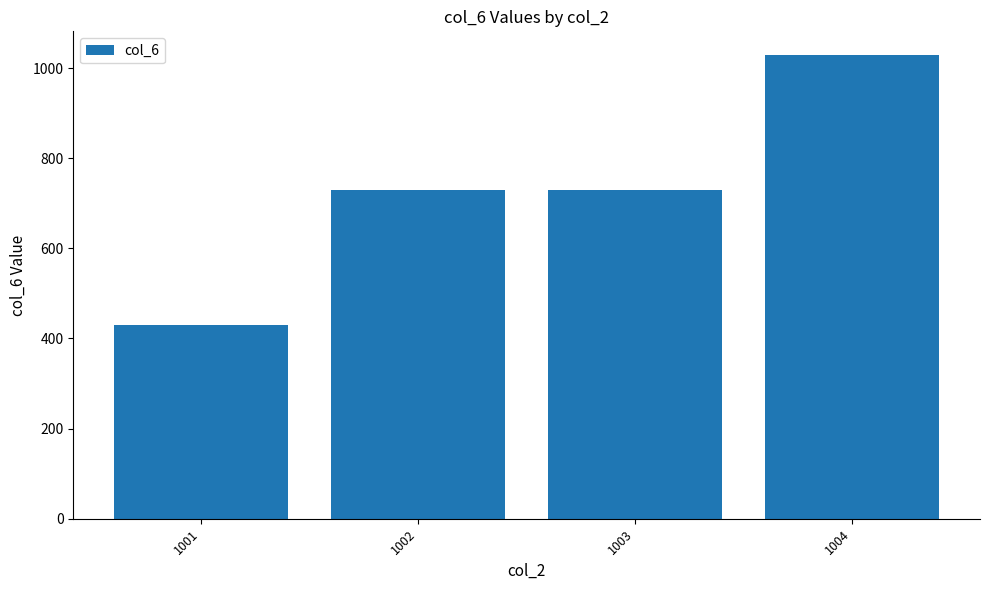

What is the value of the 1st bar from the left?

430